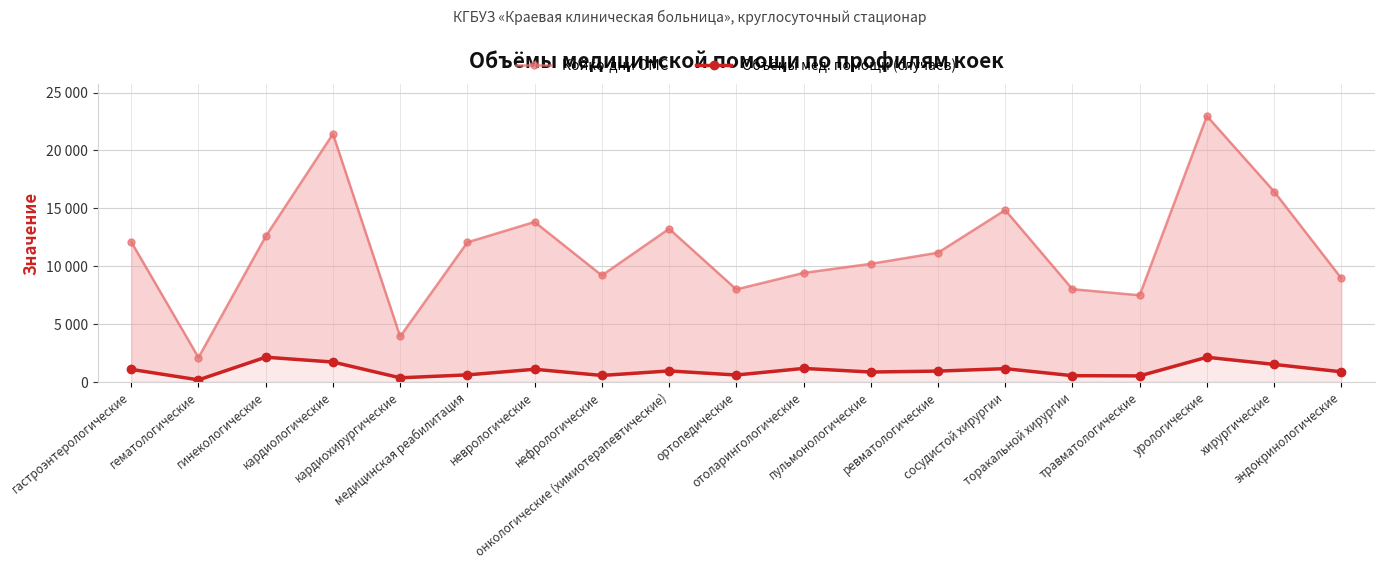

What is the sum of the Койко-дни ОМС values at урологические and ортопедические?

30964